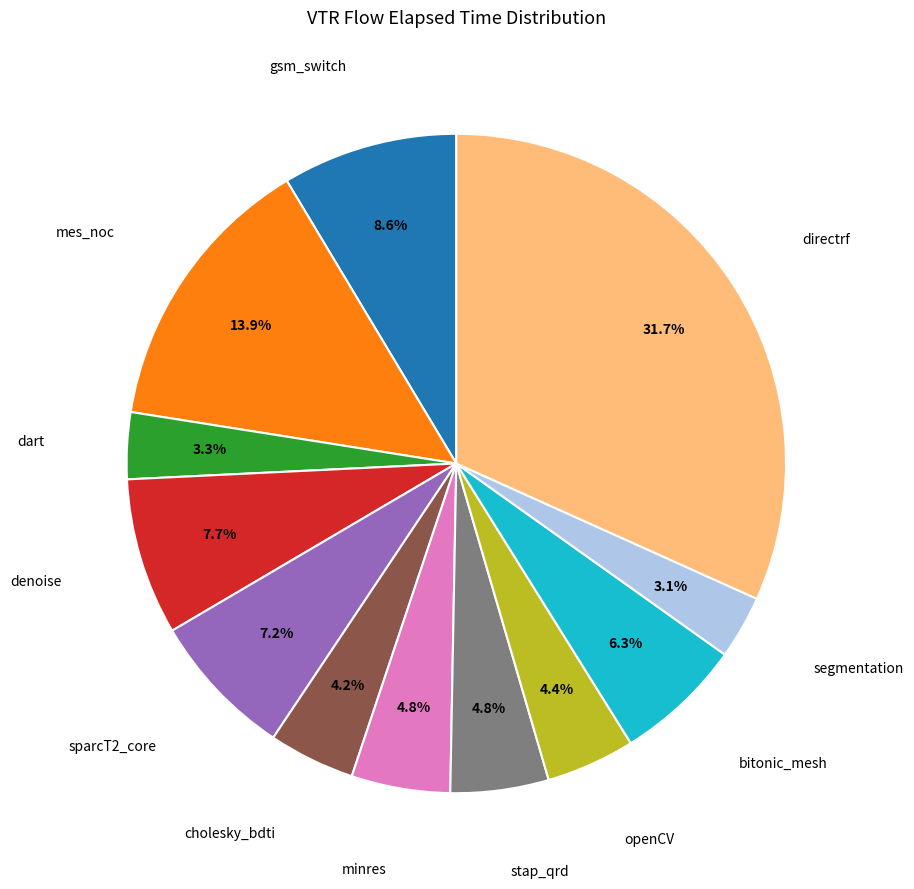

How many slices are in this pie chart?

12